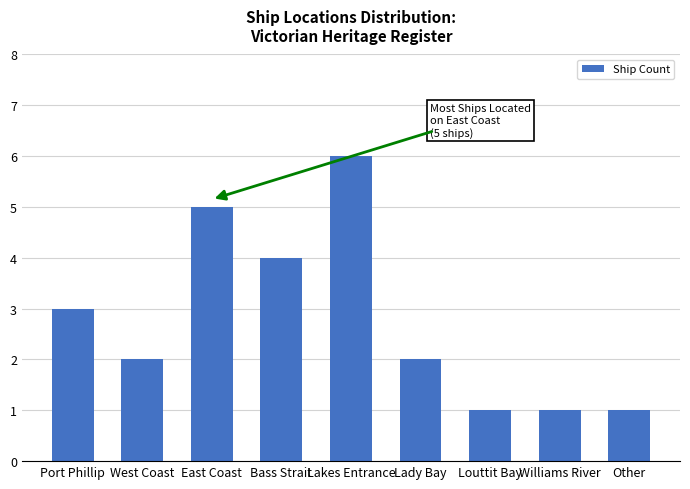

Which label corresponds to the largest value in the chart?

Lakes Entrance